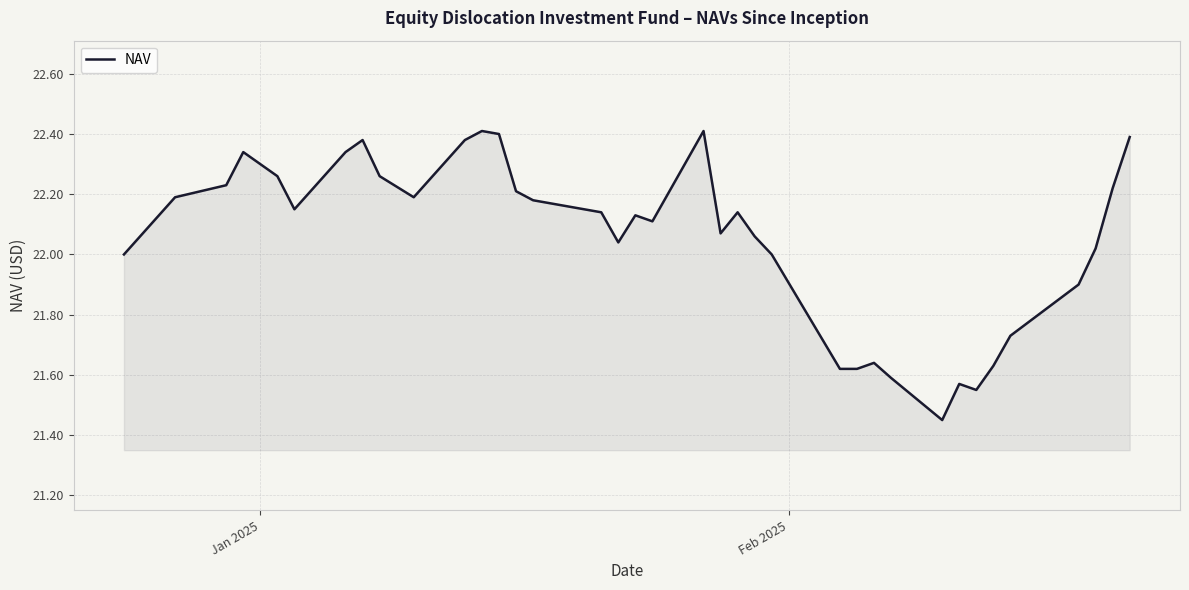

What is the difference between the maximum and minimum values?

1.0